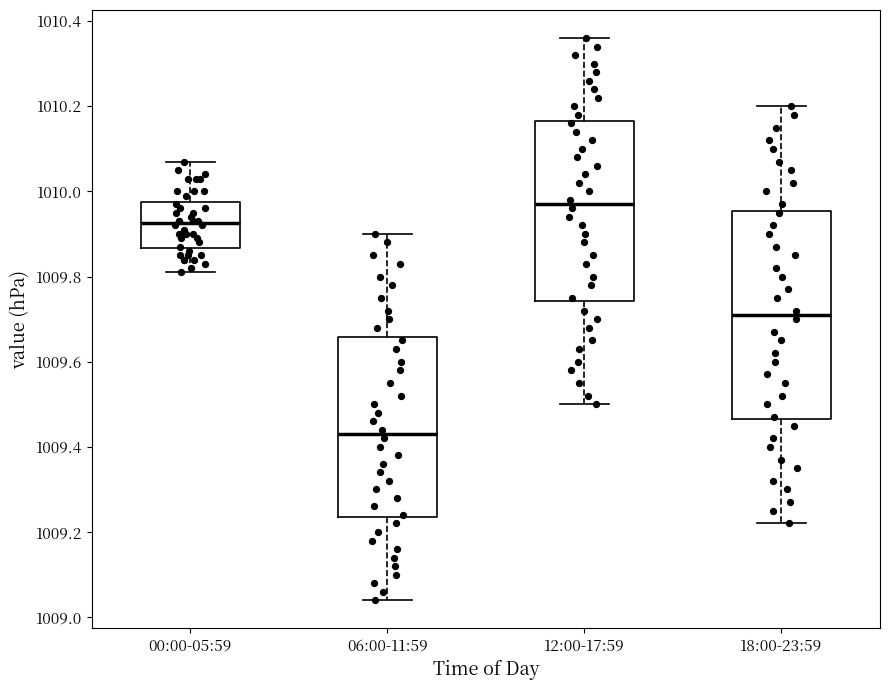

Reading left to right, transcribe this box plot: for each box, give where its median line is, the range the box spans, and where its two whiskers end, as read against the y-axis. The values are not printed on the chart, so give them approximately, as read against the axis.

00:00-05:59: median 1009.92, box 1009.86 to 1009.98, whiskers 1009.82 to 1010.08
06:00-11:59: median 1009.44, box 1009.24 to 1009.66, whiskers 1009.04 to 1009.90
12:00-17:59: median 1009.98, box 1009.74 to 1010.16, whiskers 1009.50 to 1010.36
18:00-23:59: median 1009.72, box 1009.46 to 1009.96, whiskers 1009.22 to 1010.20